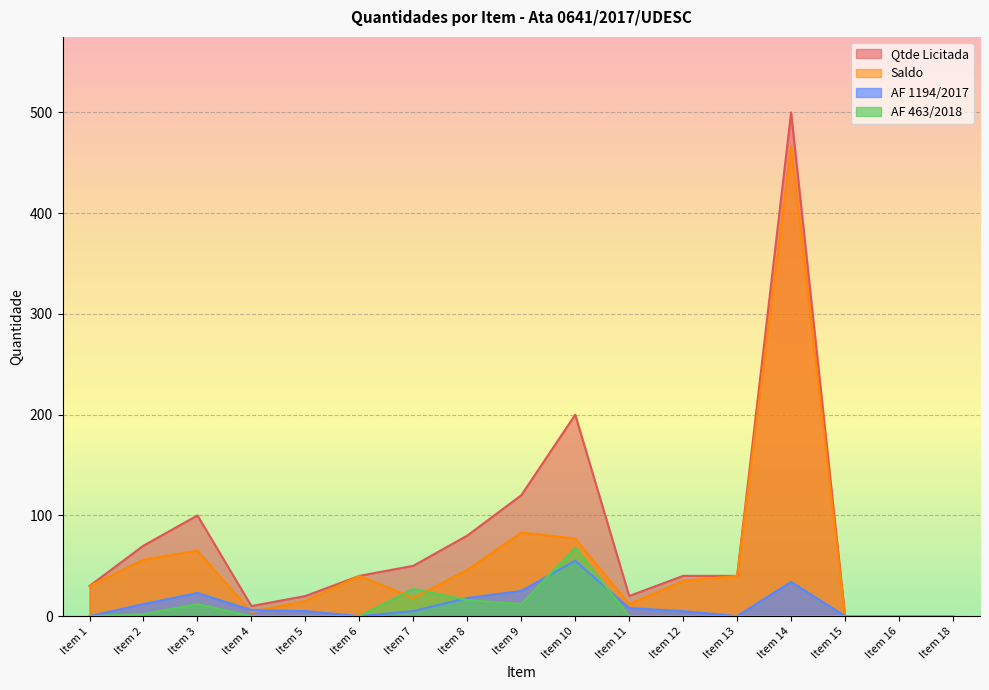

The value of AF 463/2018 at Item 14 is 0. True or false?

True